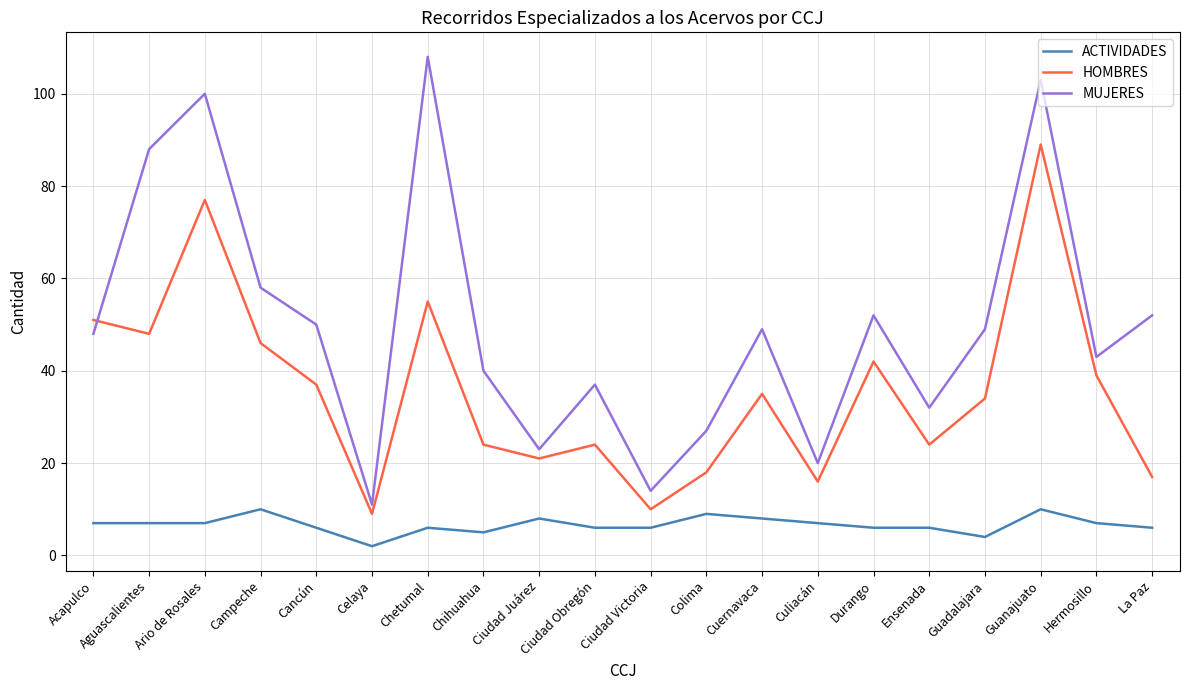

Reading left to right, transcribe all the data shown in this chart.

ACTIVIDADES: 7	7	7	10	6	2	6	5	8	6	6	9	8	7	6	6	4	10	7	6
HOMBRES: 51	48	77	46	37	9	55	24	21	24	10	18	35	16	42	24	34	89	39	17
MUJERES: 48	88	100	58	50	11	108	40	23	37	14	27	49	20	52	32	49	103	43	52